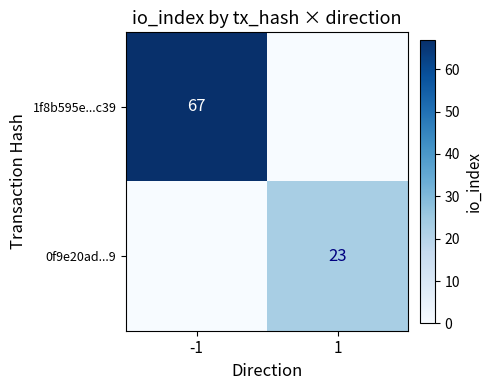

Between -1 and 1, which is larger?

-1